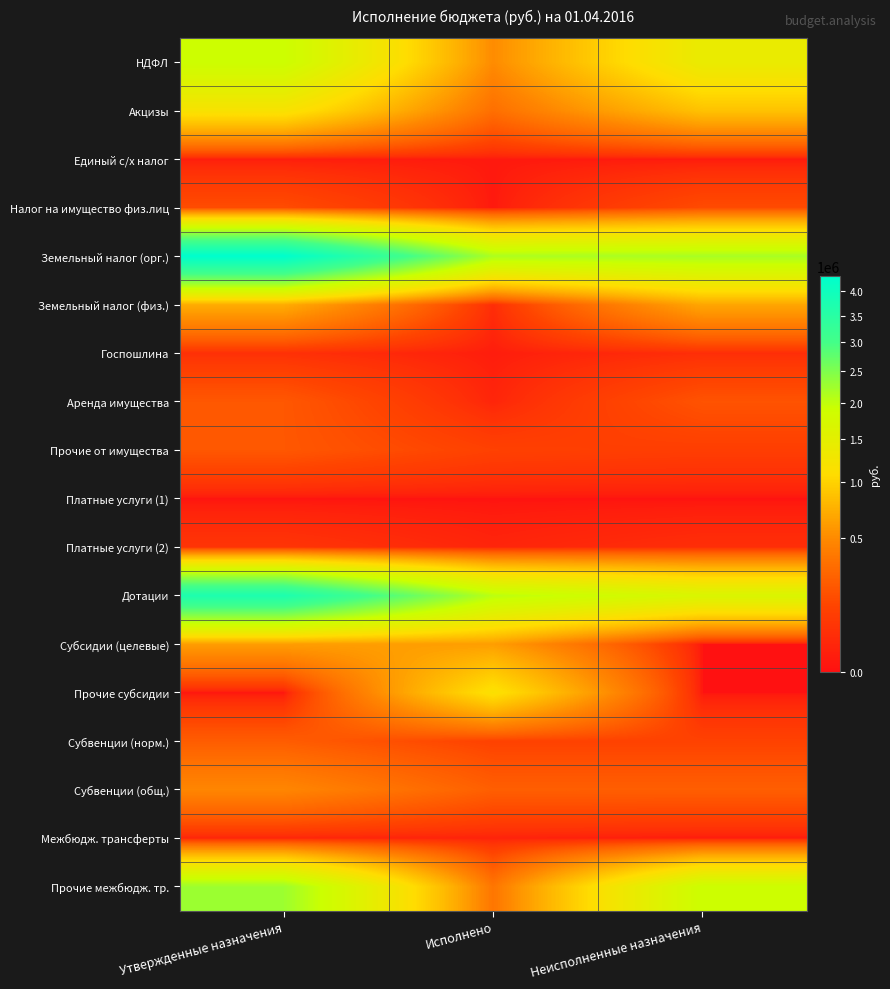

Rank the series by their maximum value, from highest to lowest.

Земельный налог (орг.), Дотации, Прочие межбюдж. тр., НДФЛ, Акцизы, Прочие субсидии, Земельный налог (физ.), Субсидии (целевые), Субвенции (общ.), Субвенции (норм.), Аренда имущества, Прочие от имущества, Налог на имущество физ.лиц, Платные услуги (2), Госпошлина, Межбюдж. трансферты, Единый с/х налог, Платные услуги (1)